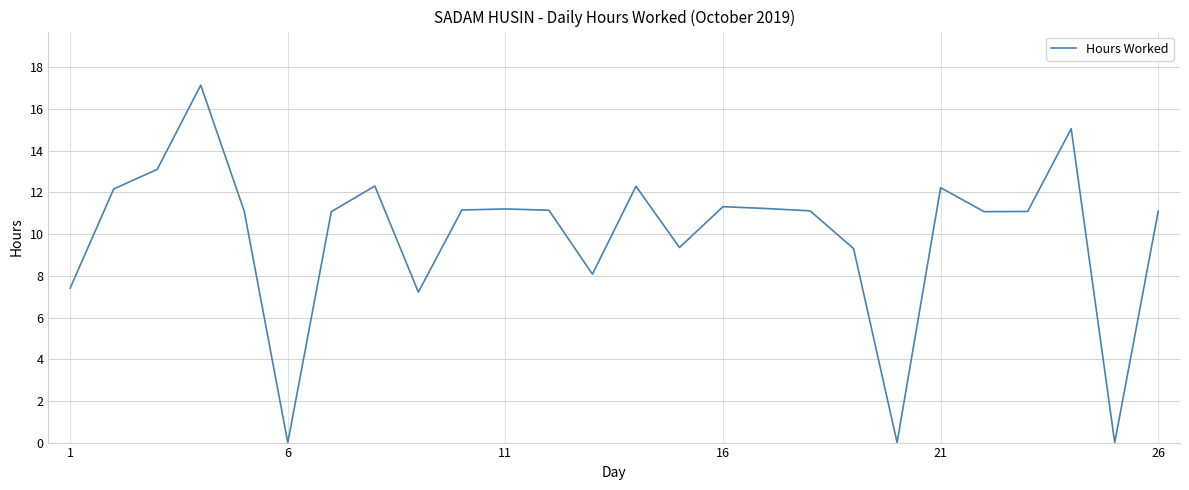

True or false: the data shows 3.9 at 1.

False